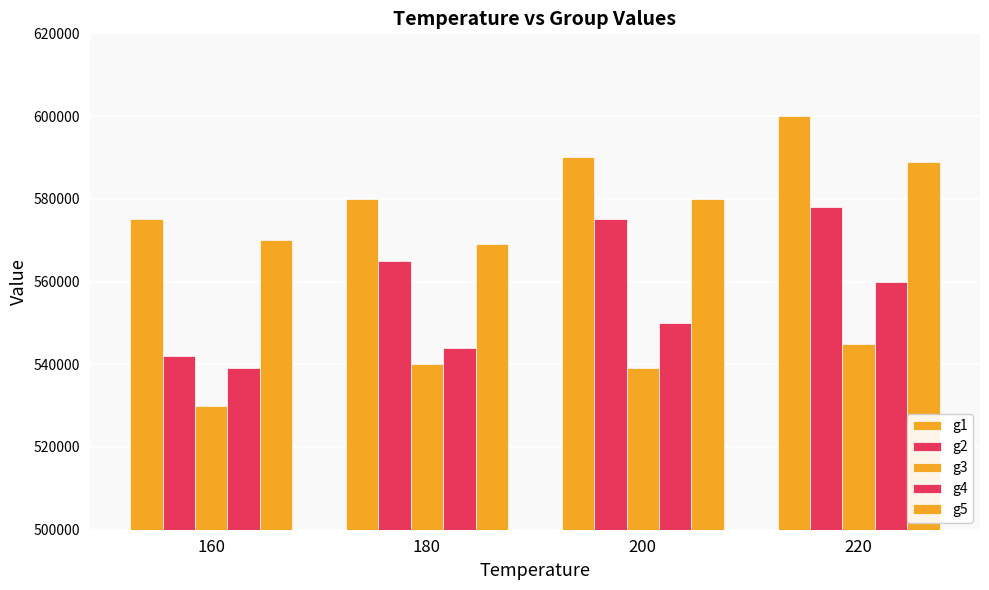

Which series has the largest total across all categories?

g1